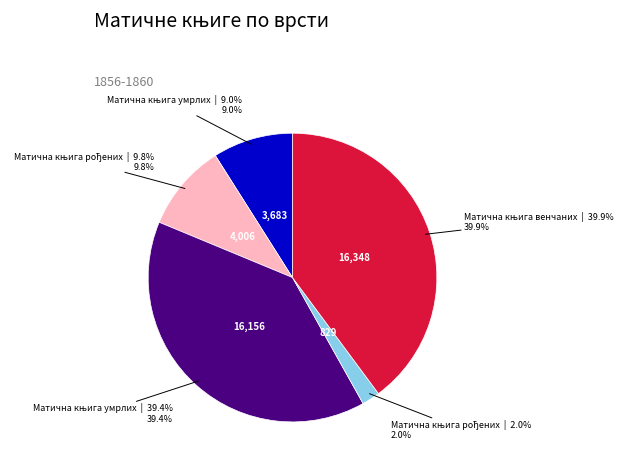

To the nearest percent, what is the difference between the largest and smallest slice percentages?

38%